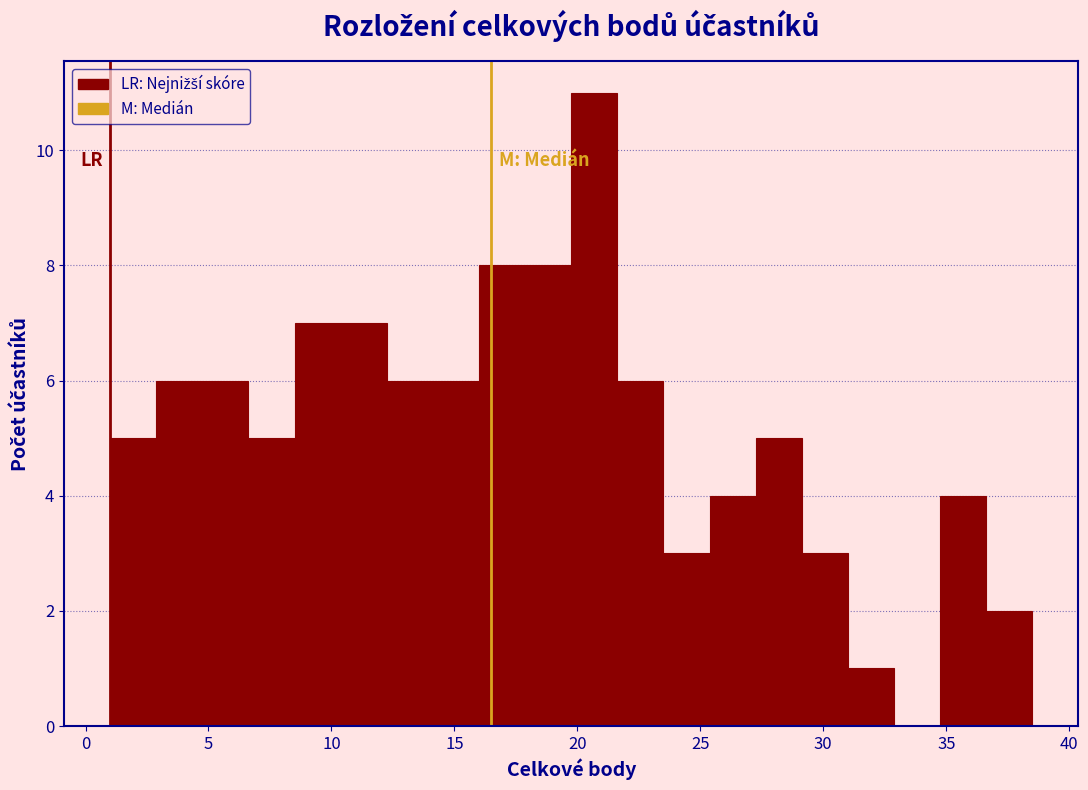

Read against the x-axis, roughly where is the centre of the tallest bar?

20.5